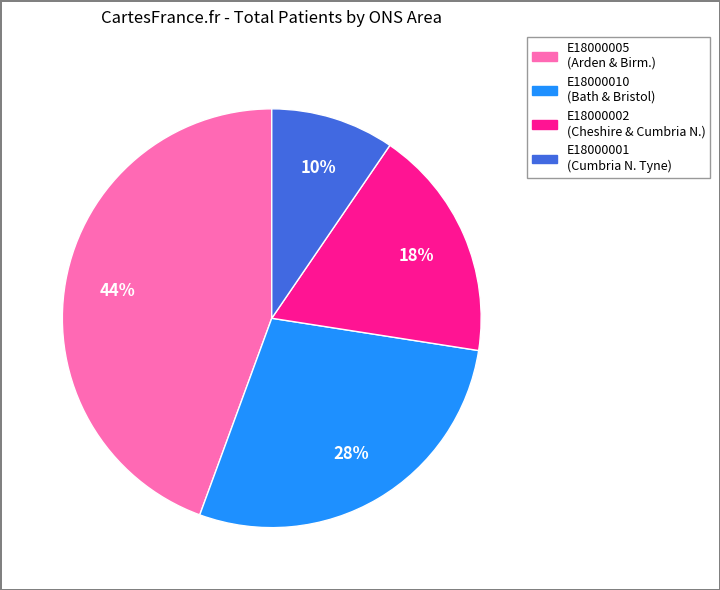

To the nearest percent, what is the average slice percentage?

25%